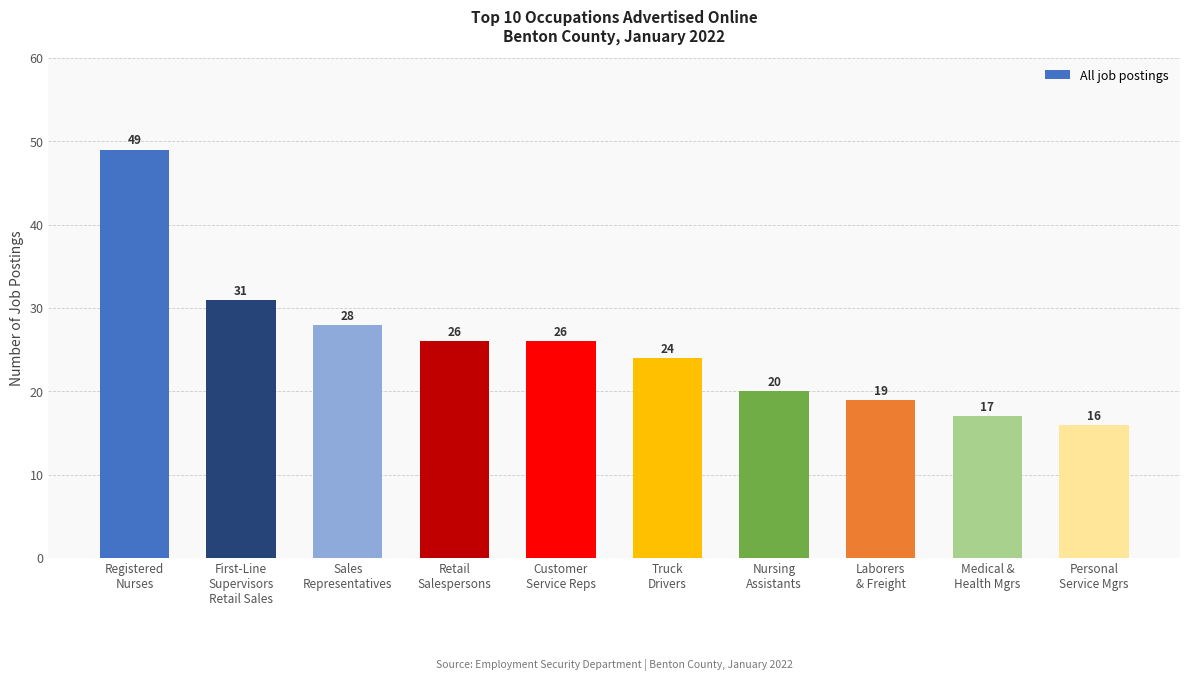

How many data points does each series have?

10